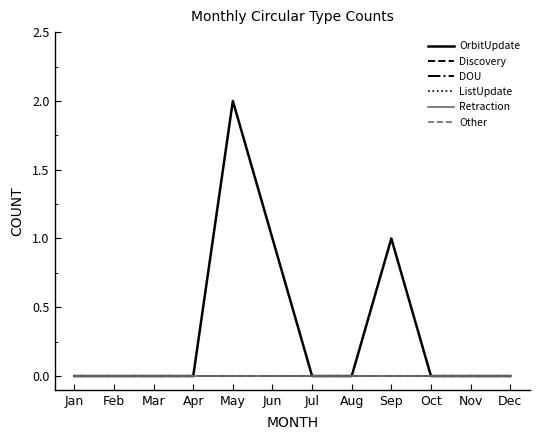

Count the number of categories in the chart.

12